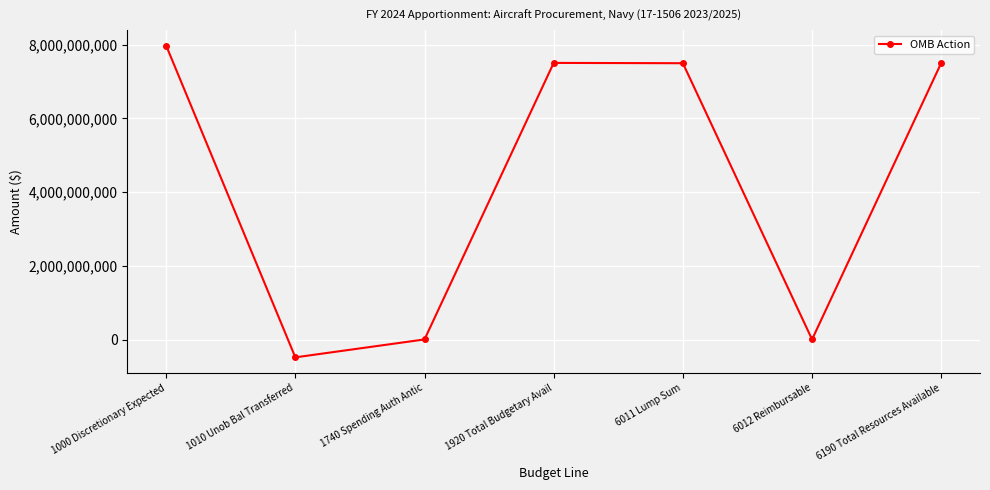

What value does the data have at 1740 Spending Auth Antic, to the nearest 100?

8276300